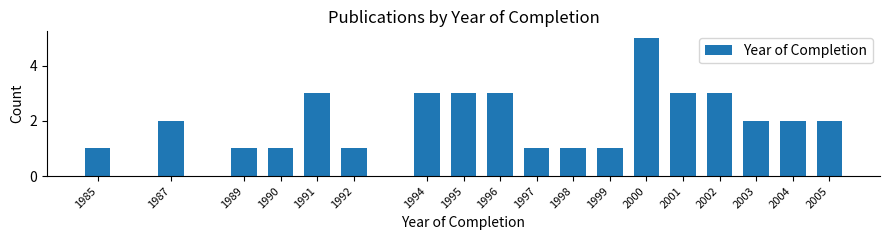

Reading left to right, list all the values displayed in this chart.

1985=1	1987=2	1989=1	1990=1	1991=3	1992=1	1994=3	1995=3	1996=3	1997=1	1998=1	1999=1	2000=5	2001=3	2002=3	2003=2	2004=2	2005=2